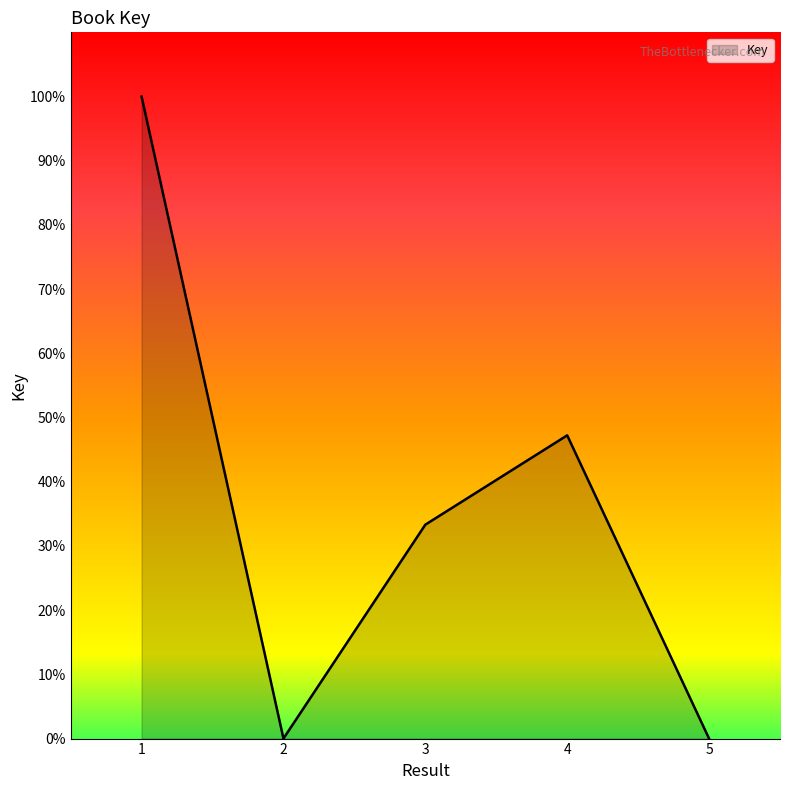

At which category does the chart reach its peak across all series?

1